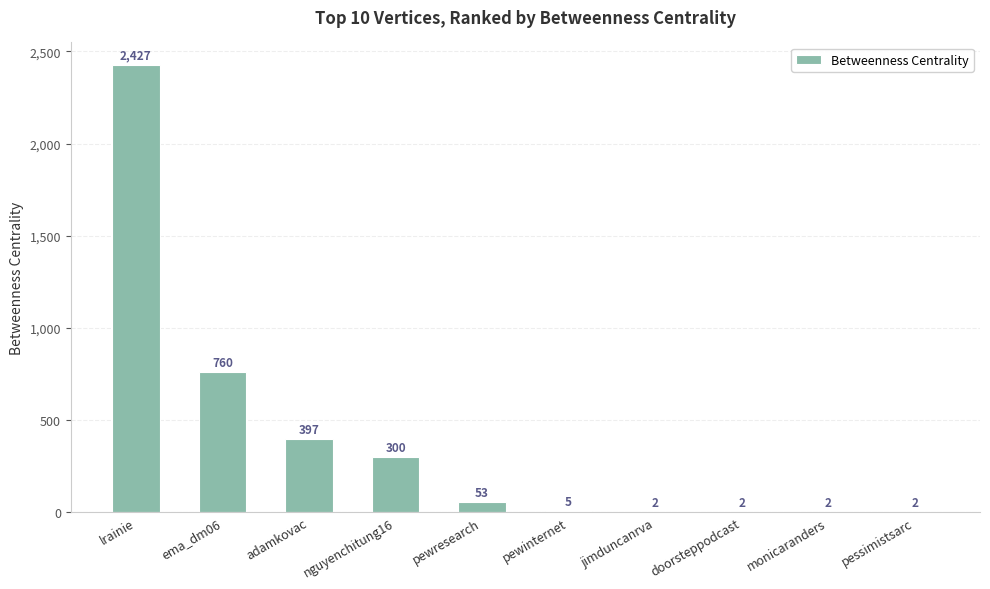

Is it true that the value at nguyenchitung16 is 300?

True